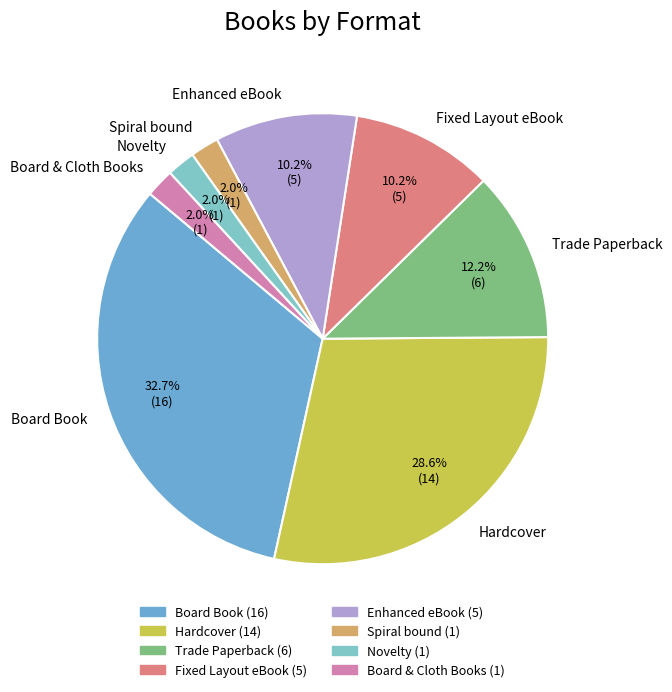

The Board Book slice represents 33% of the pie. True or false?

True